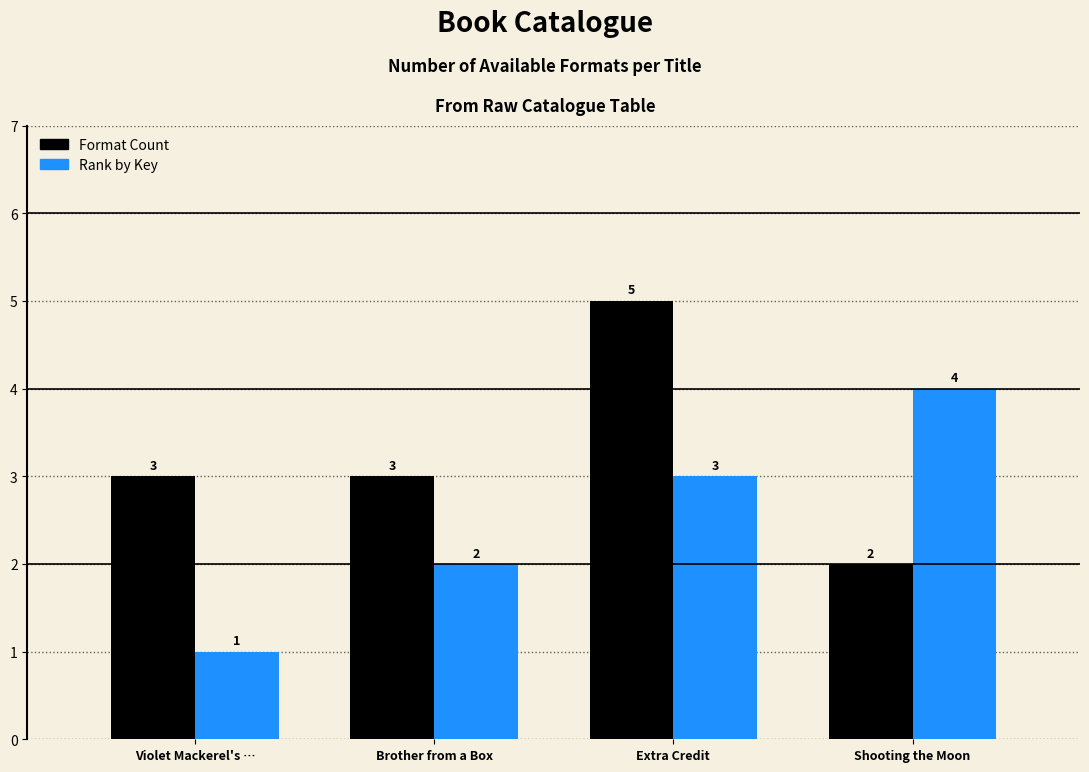

How many data points does each series have?

4